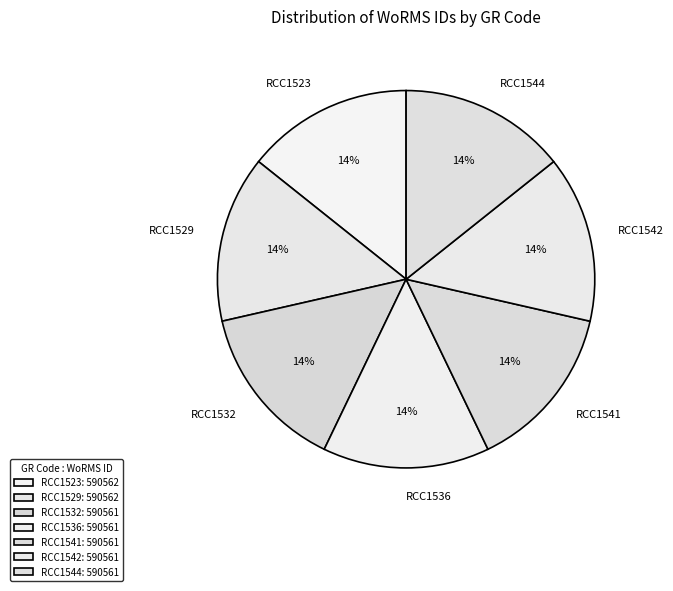

The RCC1541 slice represents 14% of the pie. True or false?

True